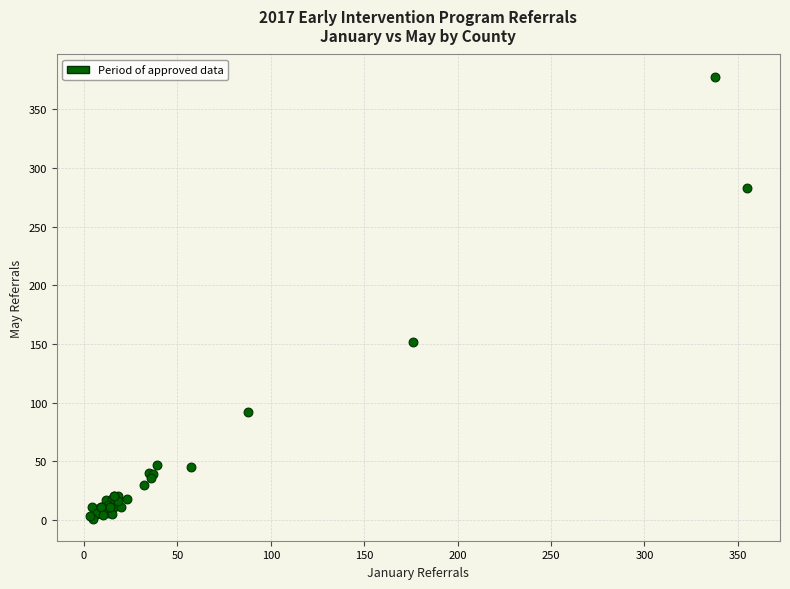

What Y value in the scatter plot is closest to 189?

152